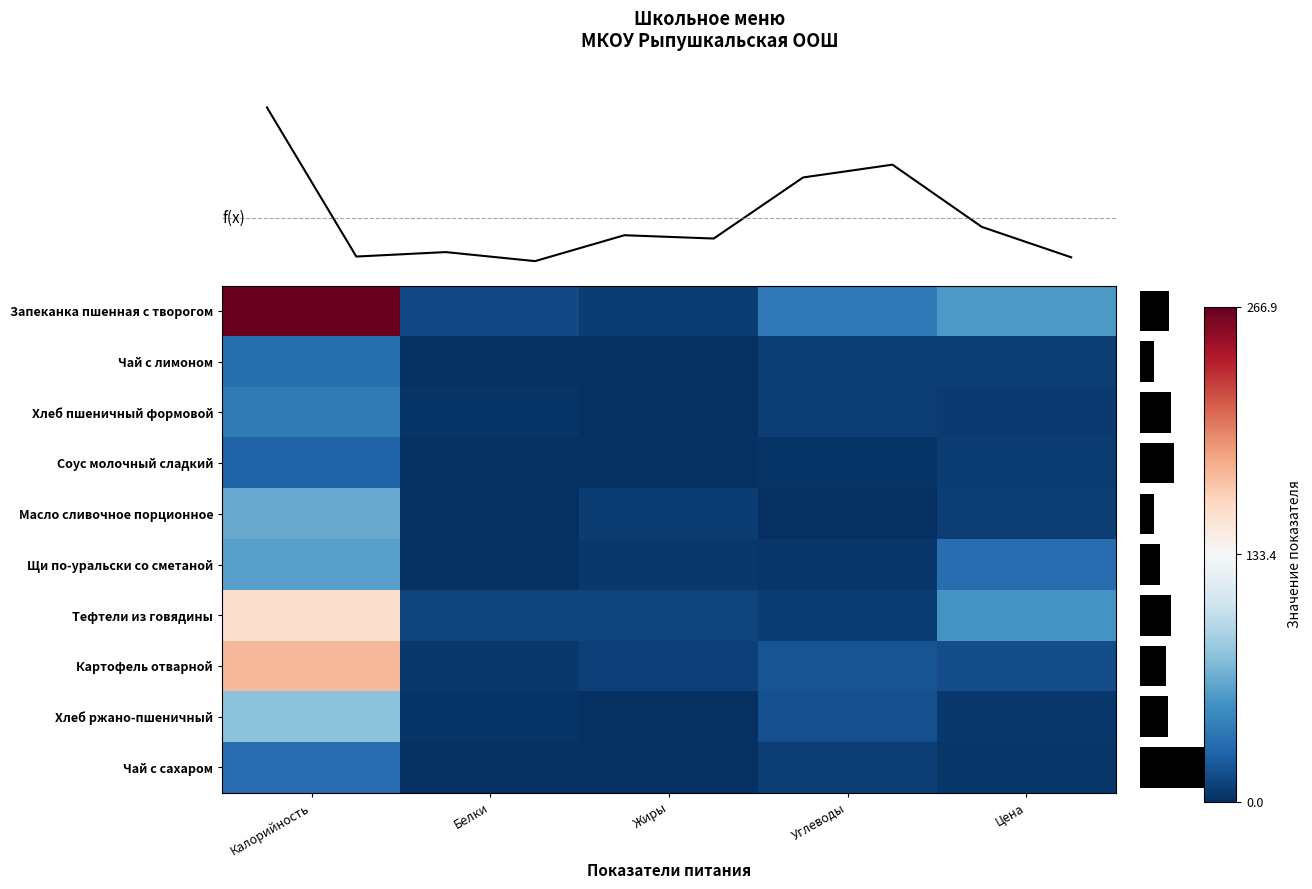

The value of Щи по-уральски со сметаной at Жиры is 4.4. True or false?

True